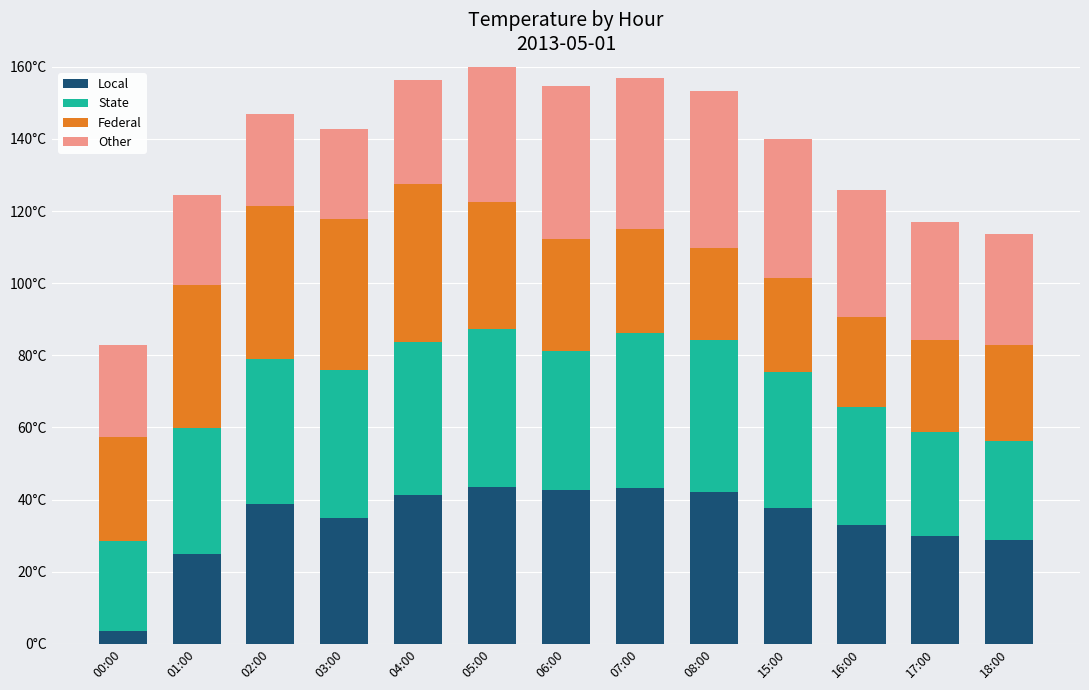

Rank the series by their maximum value, from lowest to highest.

Federal, Local, State, Other